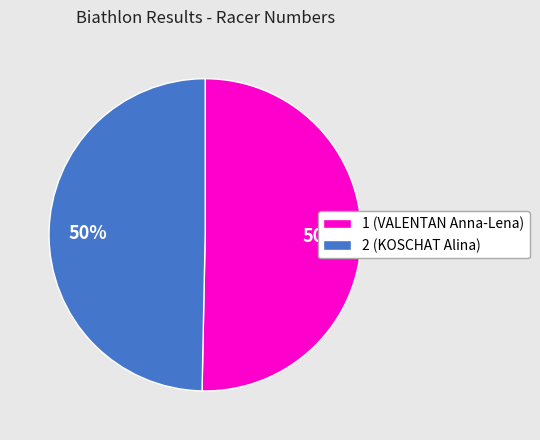

To the nearest percent, what is the average slice percentage?

50%